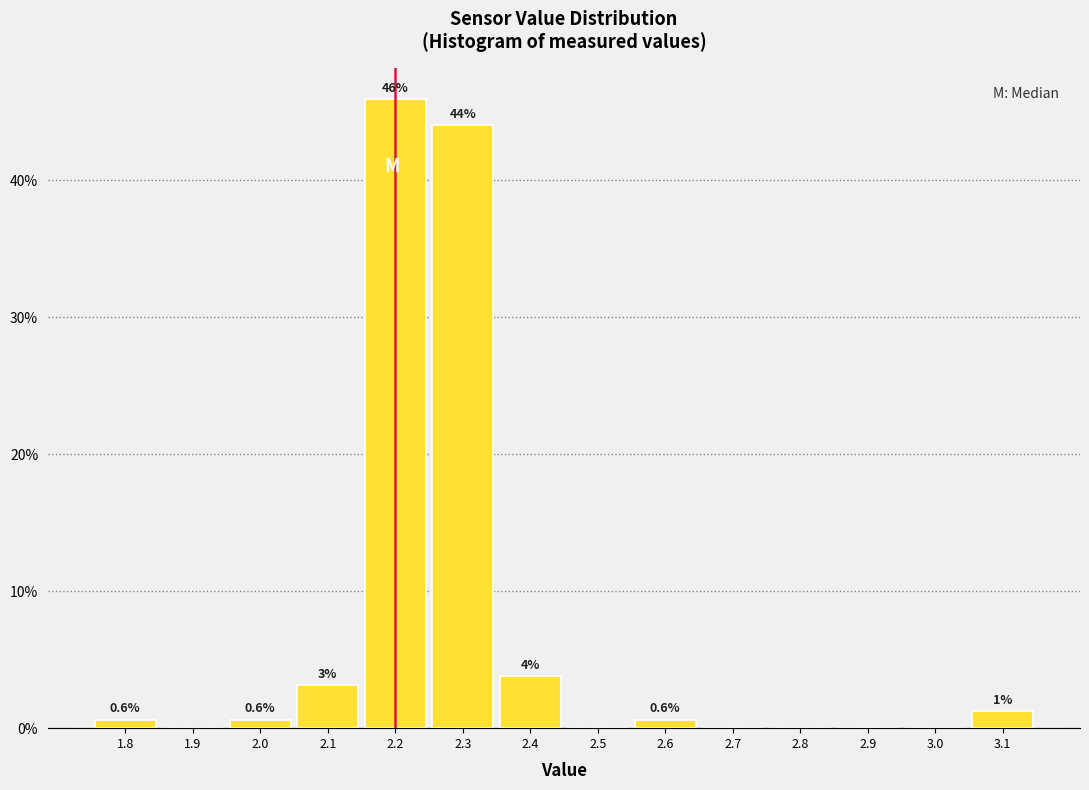

Which range on the x-axis has the tallest bar?

2.15 to 2.25